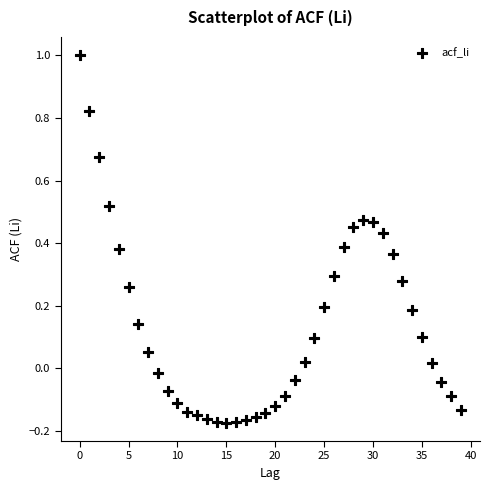

What is the range of Y values (max minus min)?

1.2